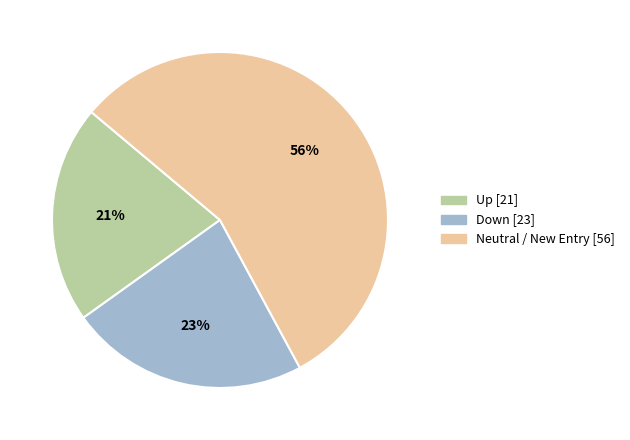

Does any single category account for the majority?

Yes